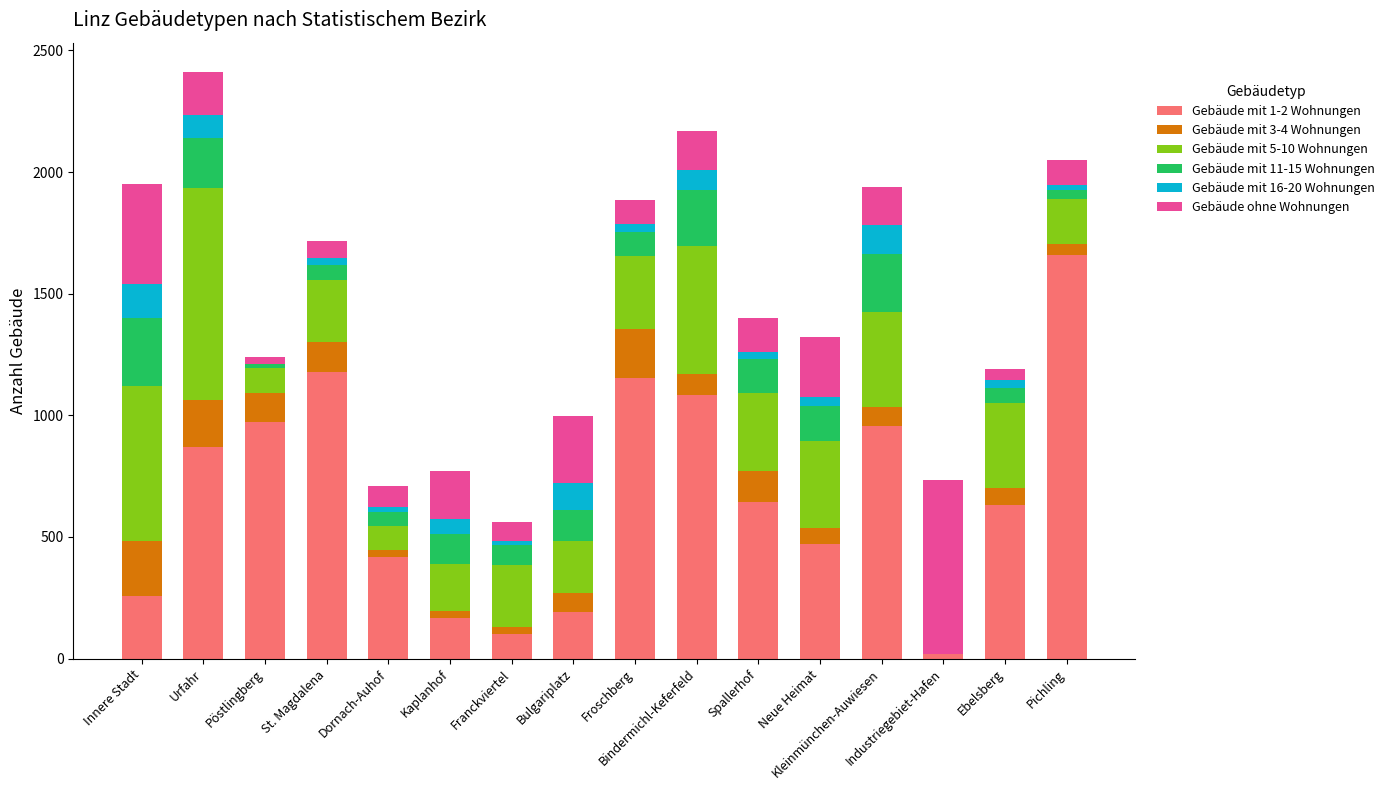

Rank the series by their maximum value, from lowest to highest.

Gebäude mit 16-20 Wohnungen, Gebäude mit 3-4 Wohnungen, Gebäude mit 11-15 Wohnungen, Gebäude ohne Wohnungen, Gebäude mit 5-10 Wohnungen, Gebäude mit 1-2 Wohnungen